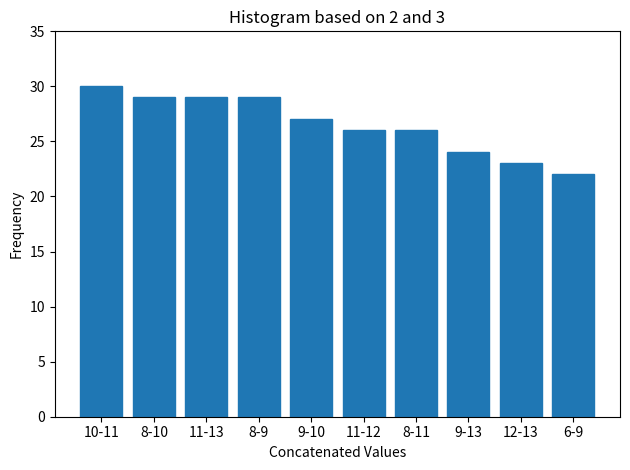

Reading right to left, extract all data points from this chart.

22	23	24	26	26	27	29	29	29	30